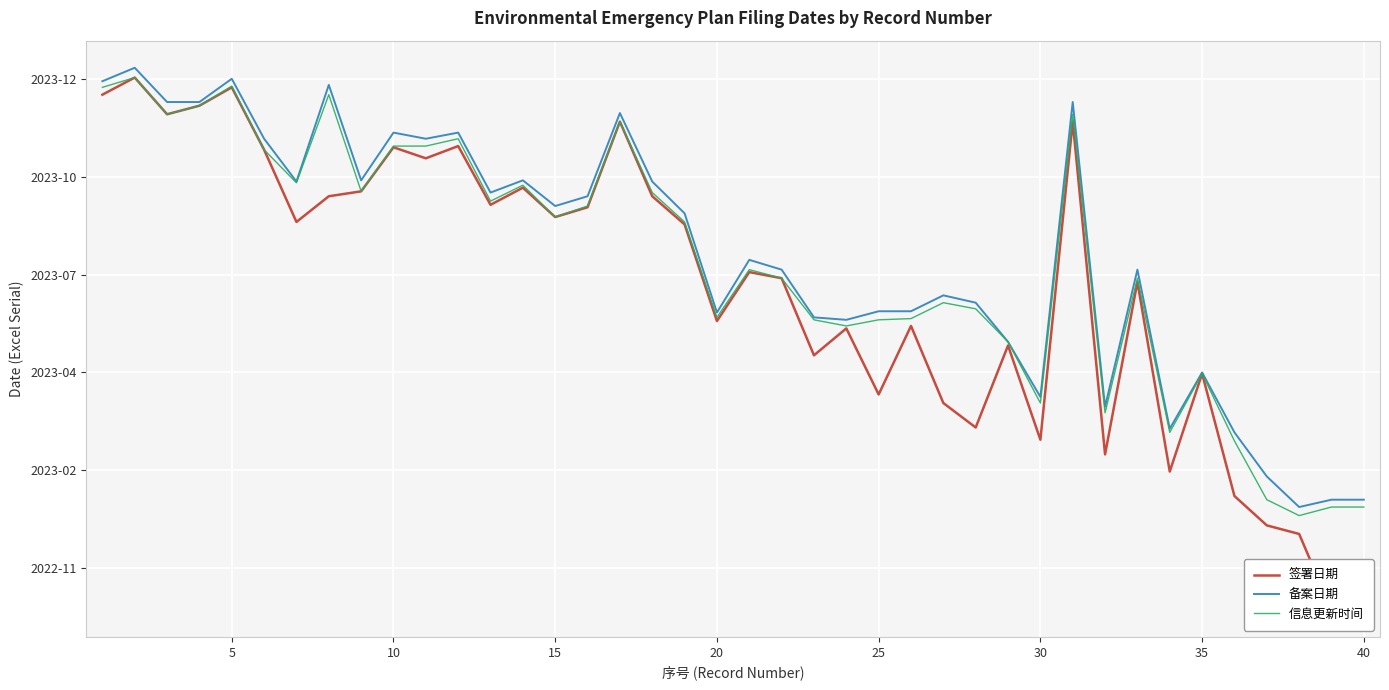

Is it true that 签署日期 equals 13091 at 21?

False